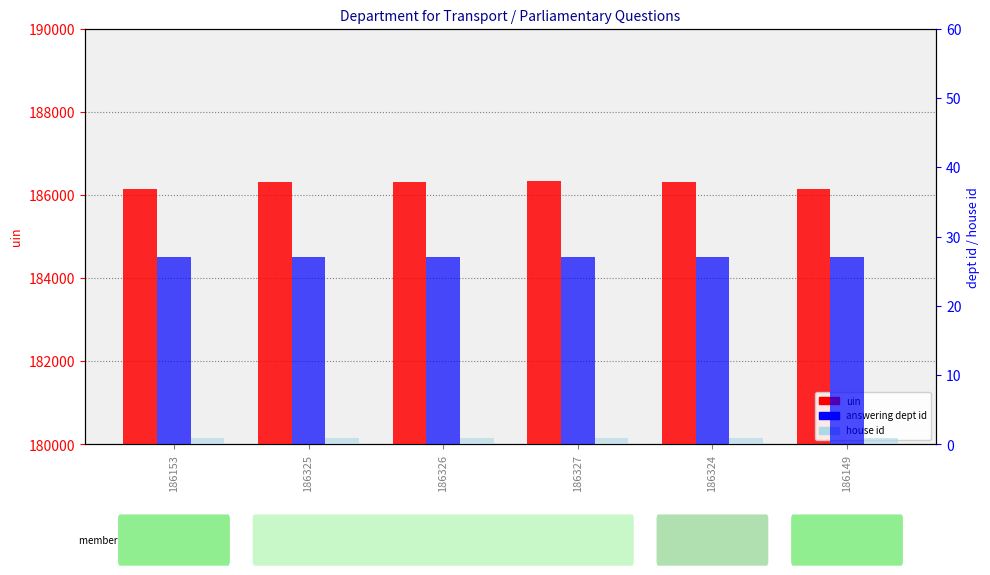

What is the highest value of the uin series?

186327